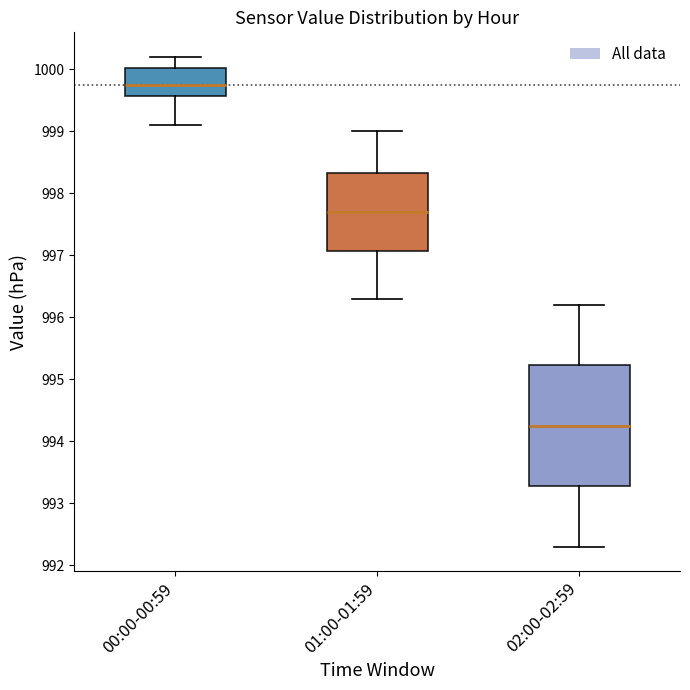

Which box is the tallest, from its lower edge to its upper edge?

02:00-02:59